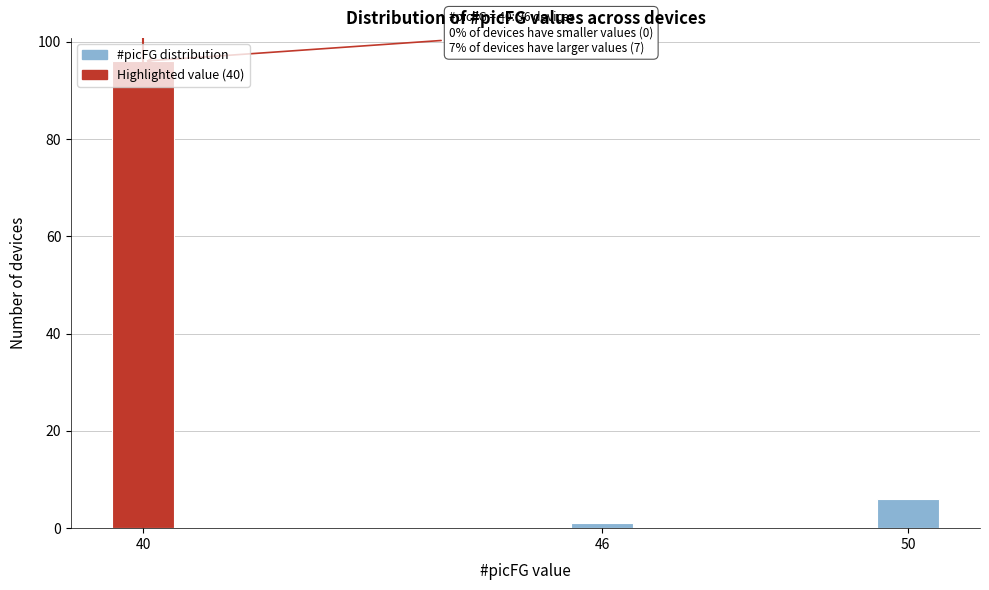

What is the value of the 3rd bar from the left?

6